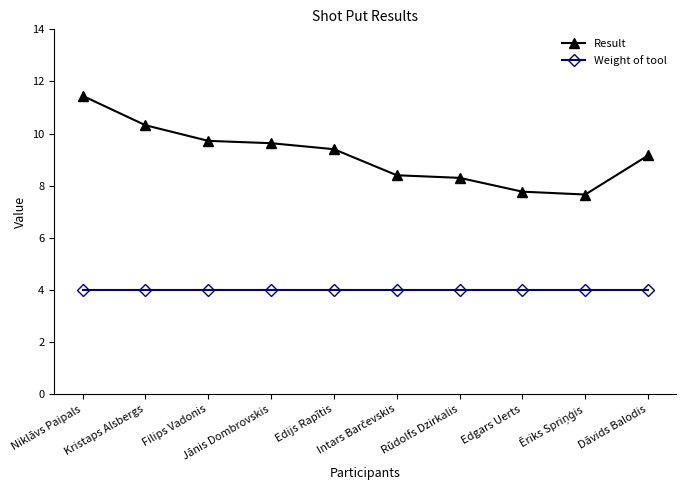

What is the lowest value of the Result series?

7.7